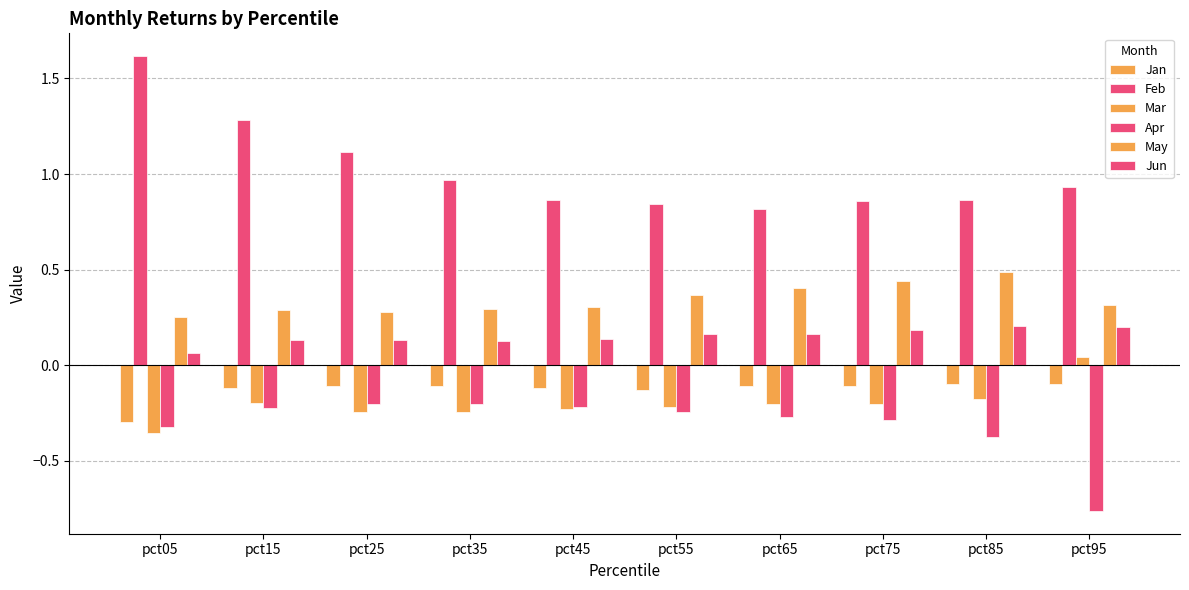

How many data points does each series have?

10